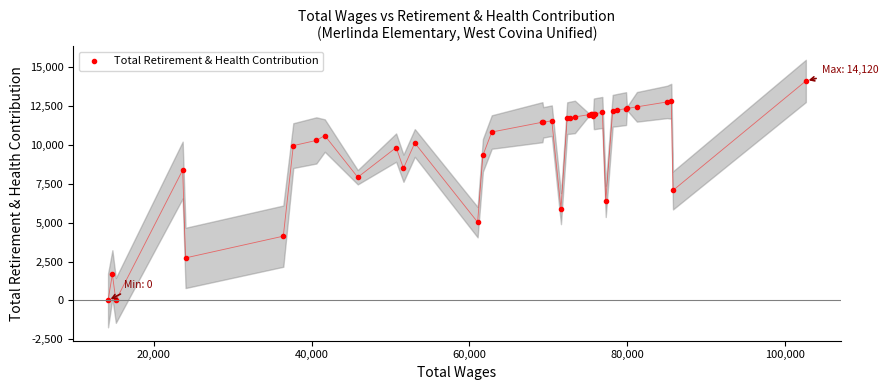

How many distinct data groups are displayed?

1